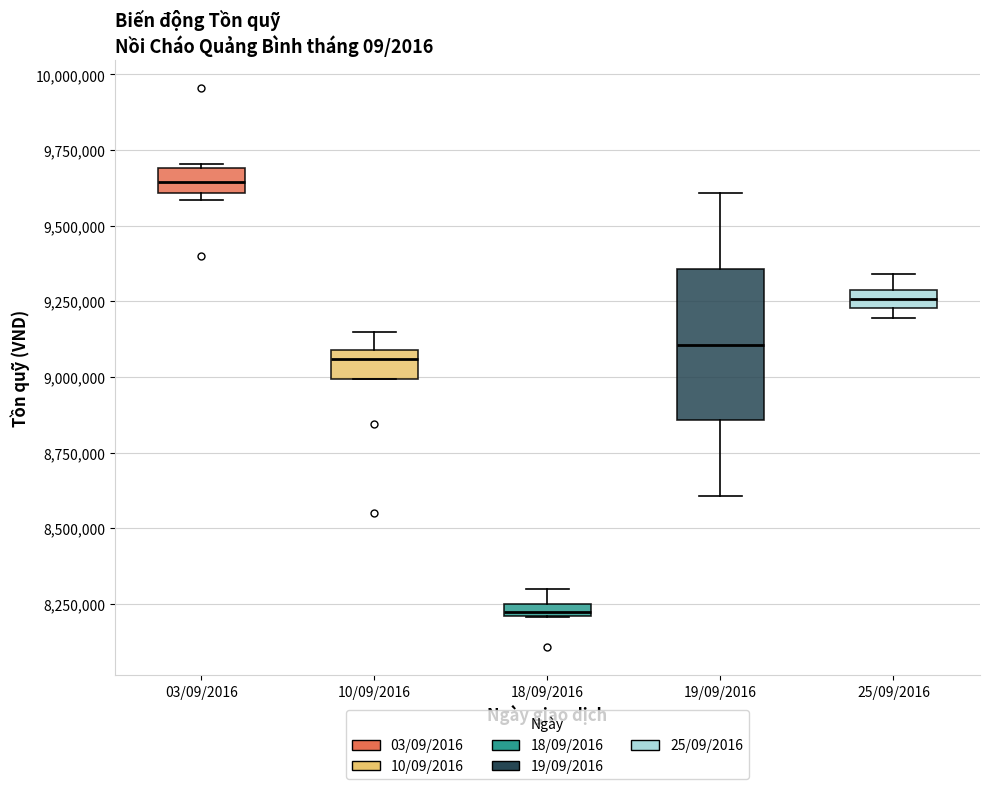

Where is the upper edge of the box for 10/09/2016 on the y-axis? The values are not printed on the chart, so give them approximately, as read against the axis.

9100000